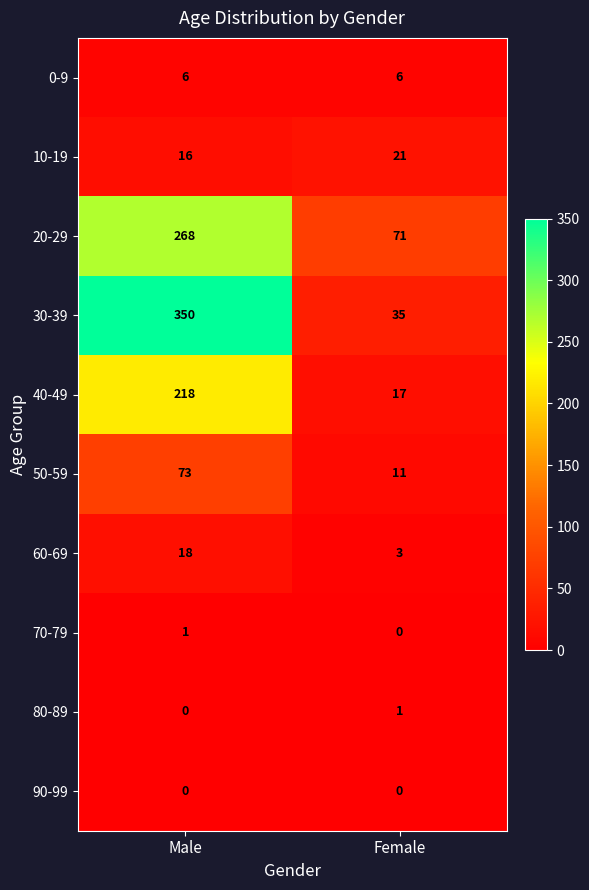

How many distinct data groups are displayed?

10